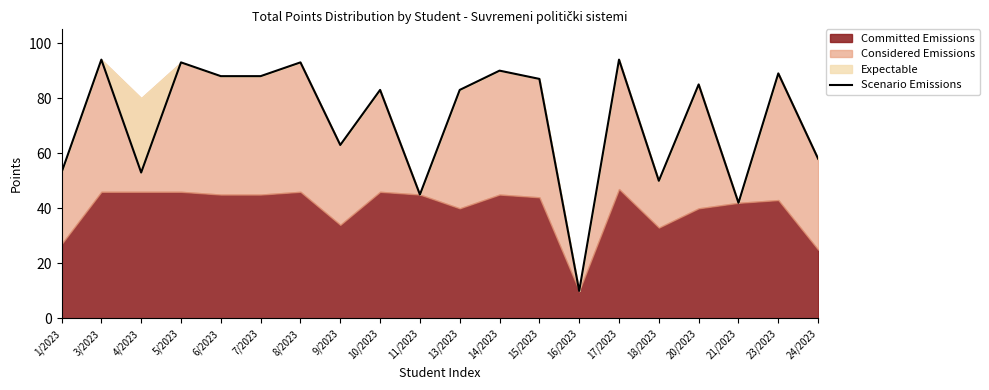

What is the value of the 20th point from the left?

58